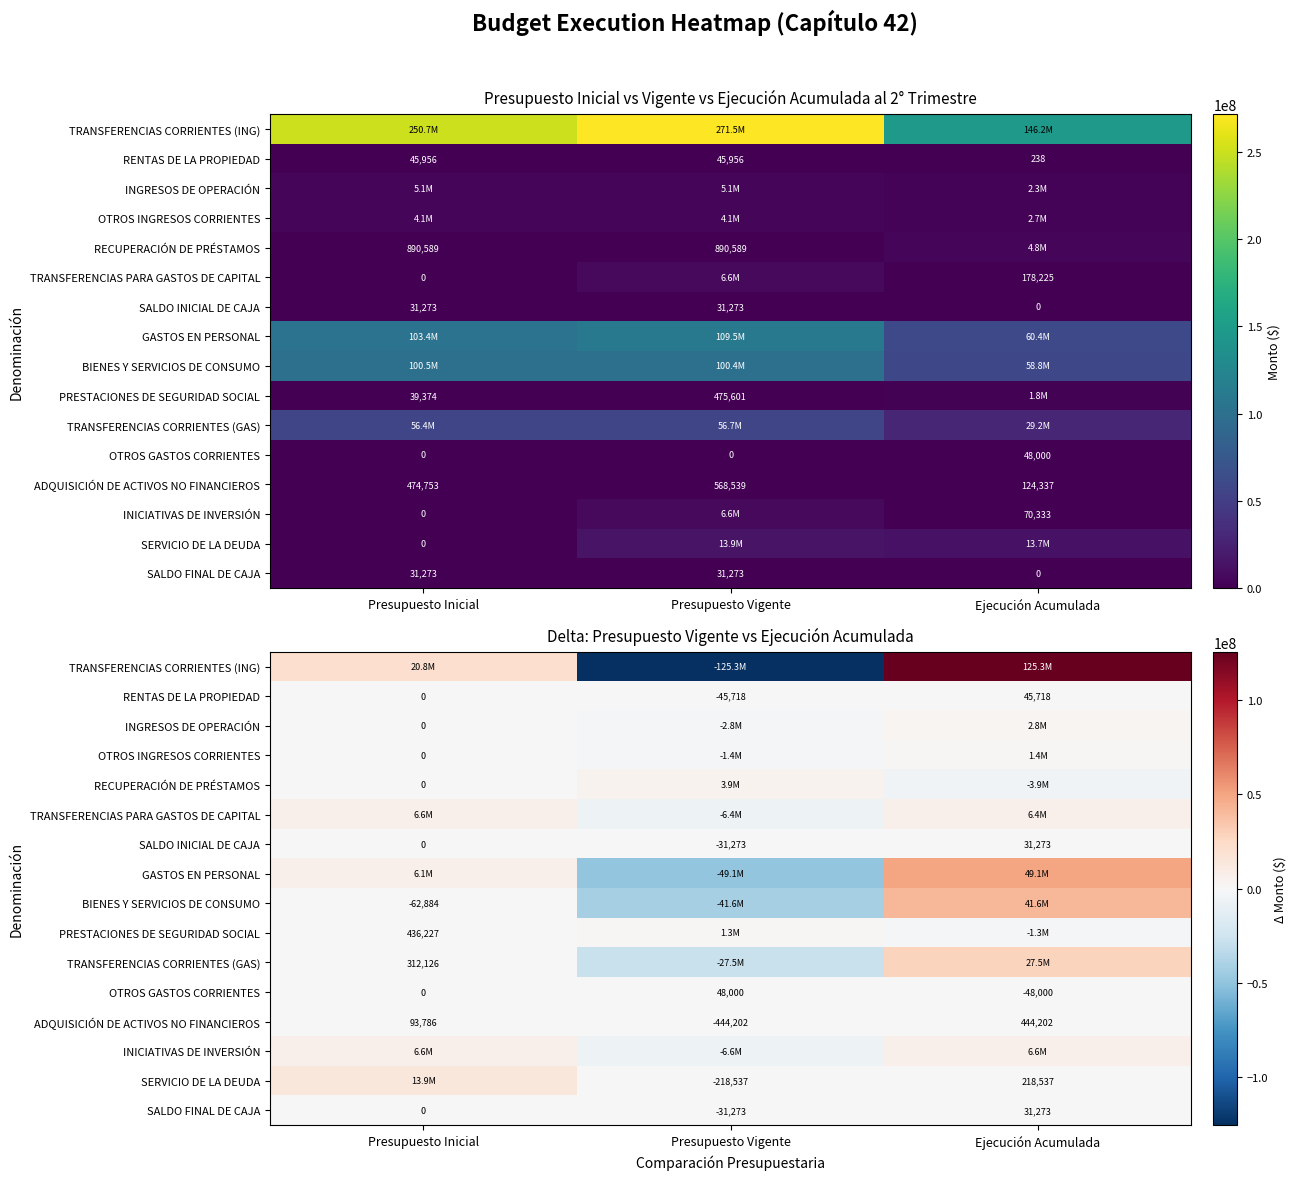

Count the number of data series in this chart.

16